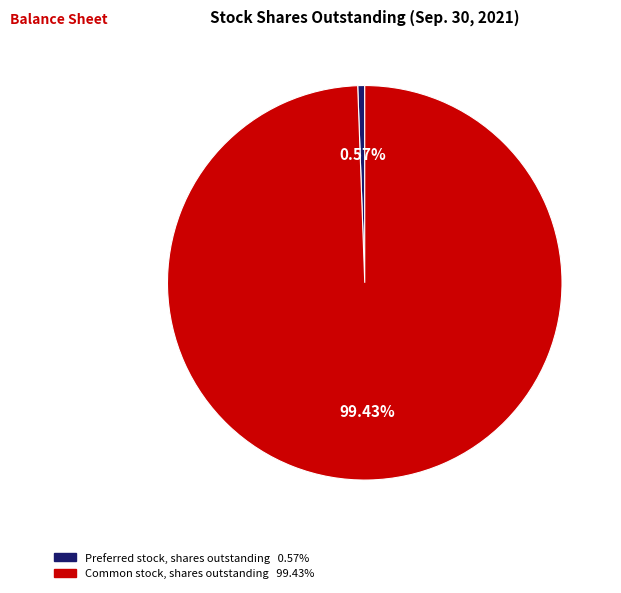

What is the majority slice?

Common stock, shares outstanding